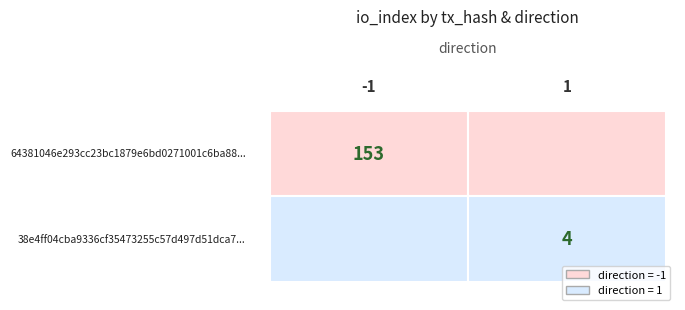

What is the spread (max minus min) of values at io_index?

149